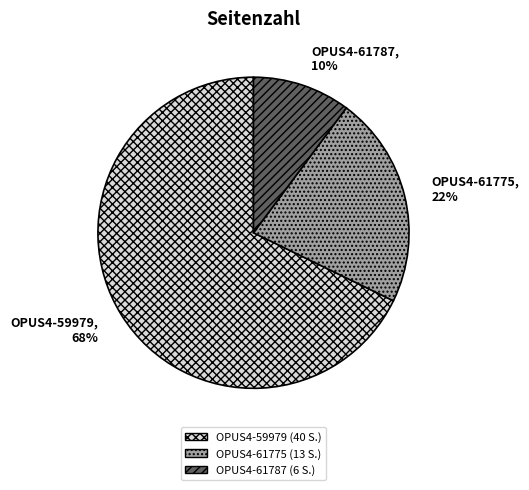

Is OPUS4-61787 the majority of the pie?

No